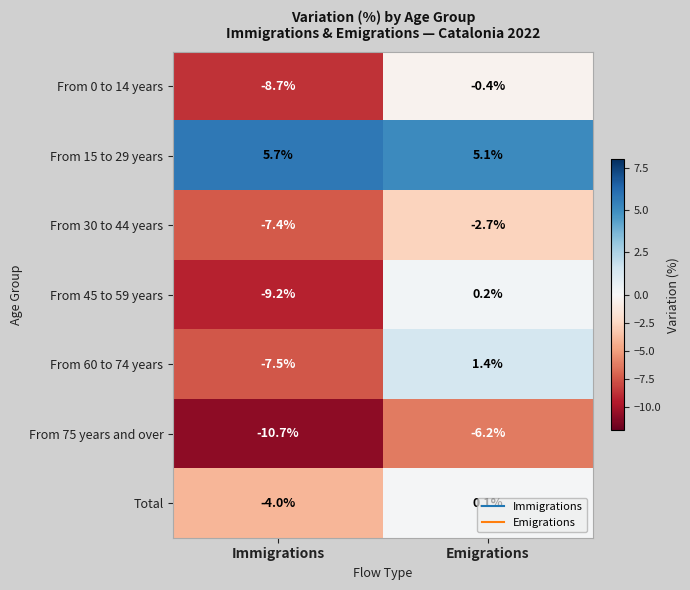

Is it true that From 75 years and over equals -2.4 at Immigrations?

False